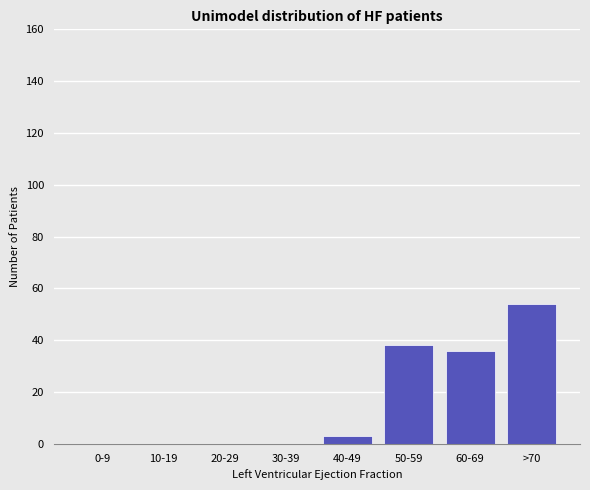

Reading left to right, what are all the values shown in this chart?

0-9=0	10-19=0	20-29=0	30-39=0	40-49=3	50-59=38	60-69=36	>70=54